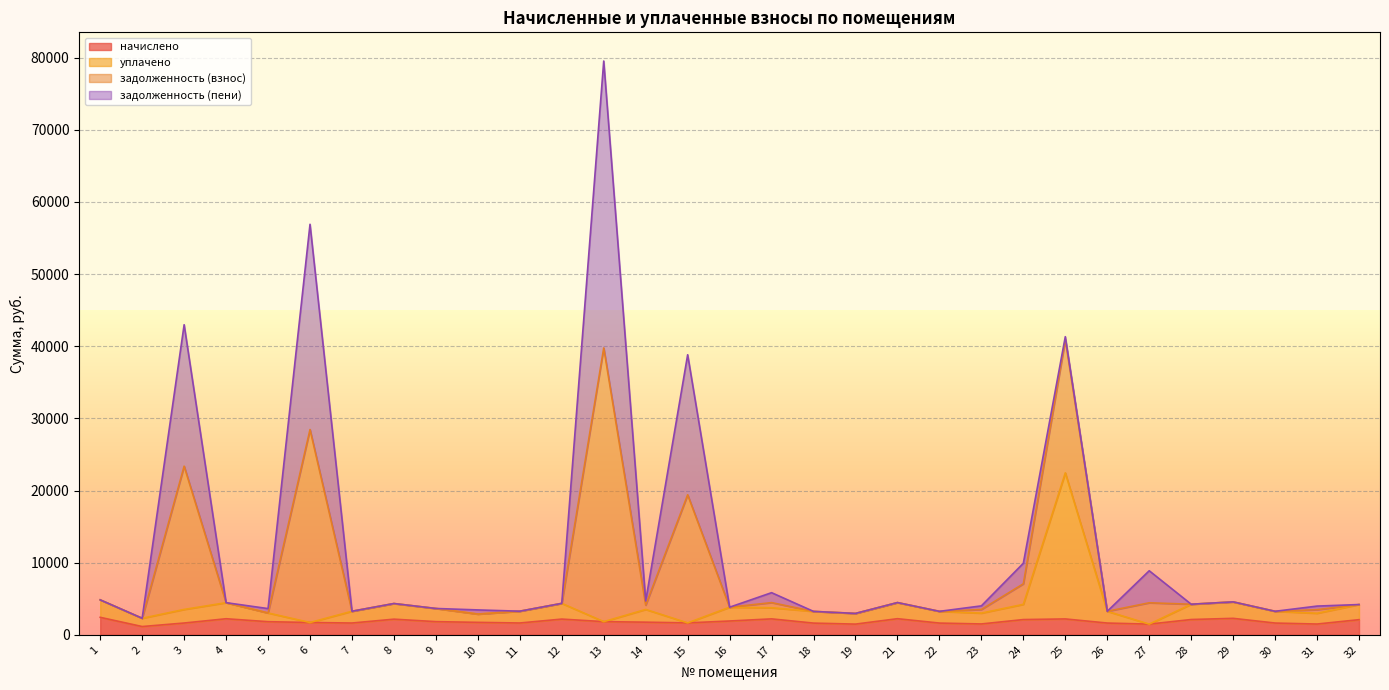

How many interior local peaks does the начислено series have?

7